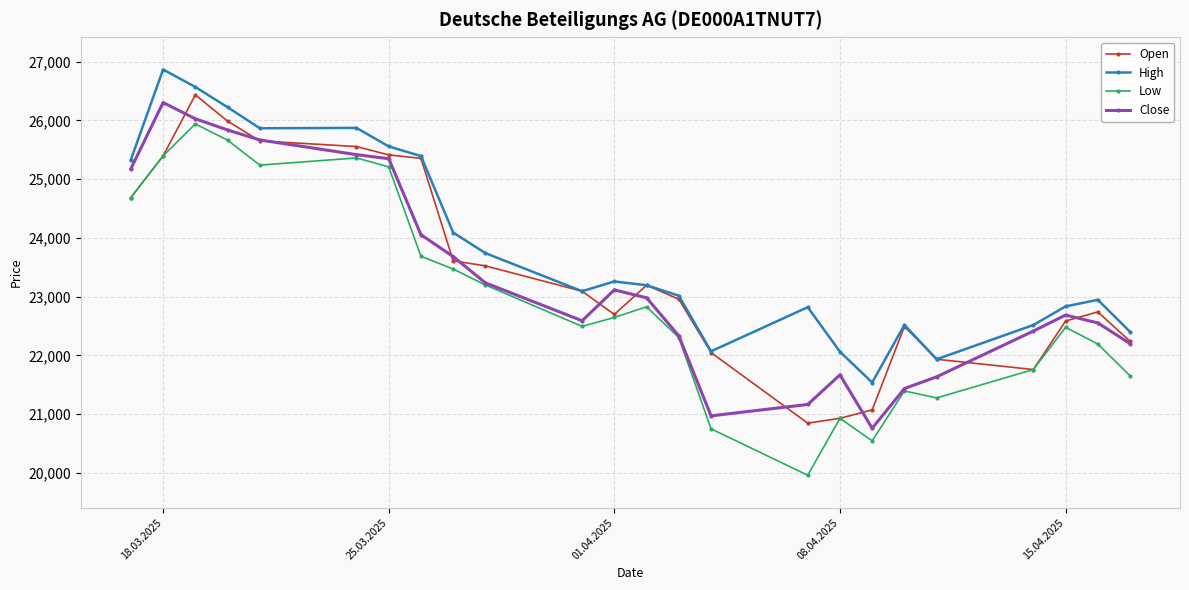

True or false: Close has more than 1 points higher than both neighbors.

True